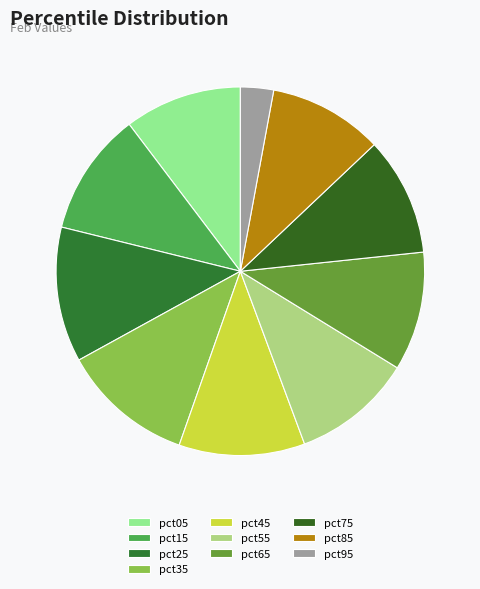

To the nearest percent, what is the difference between the pct55 and pct35 slice percentages?

1%